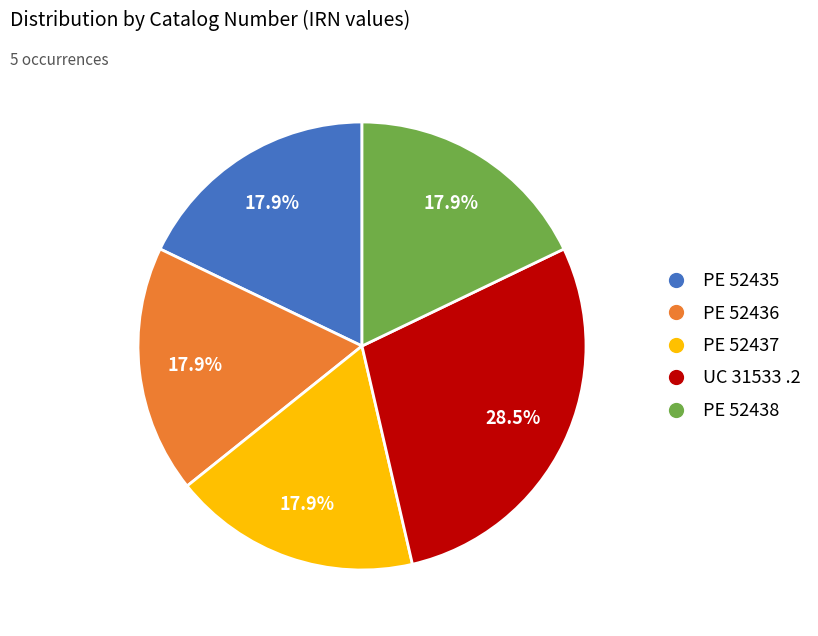

Which slice is the largest?

UC 31533 .2